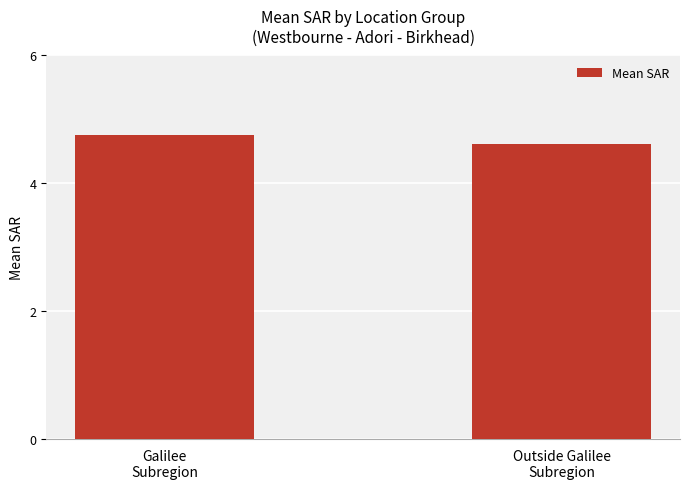

What is the difference between the values at Galilee
Subregion and Outside Galilee
Subregion?

0.1